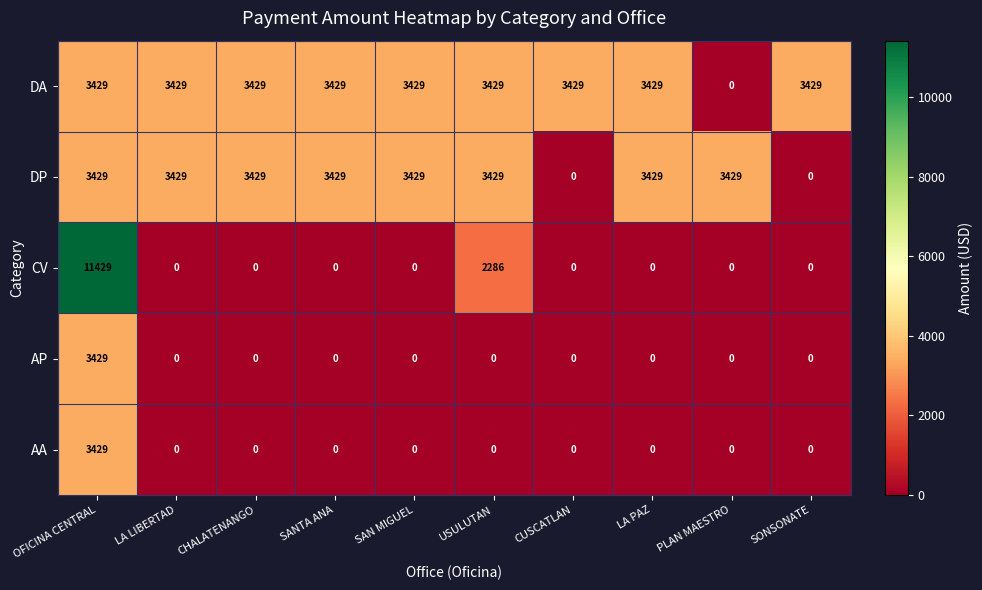

At which label is CV closest to 5714?

USULUTAN